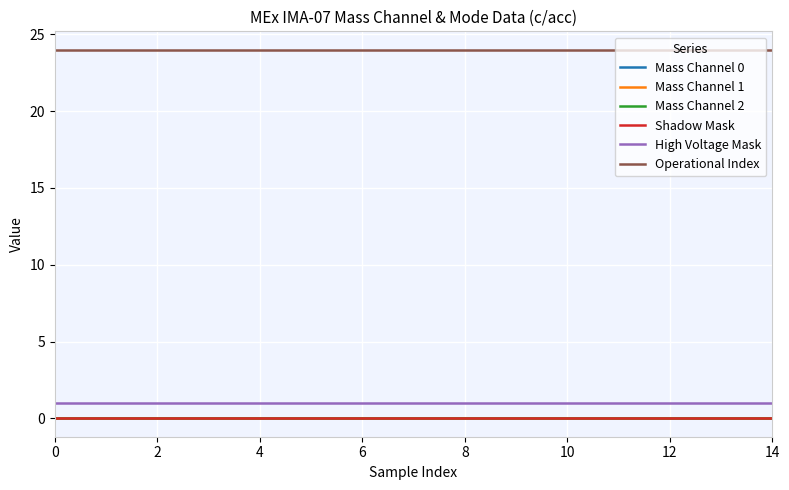

True or false: Shadow Mask and Operational Index intersect in this chart.

False